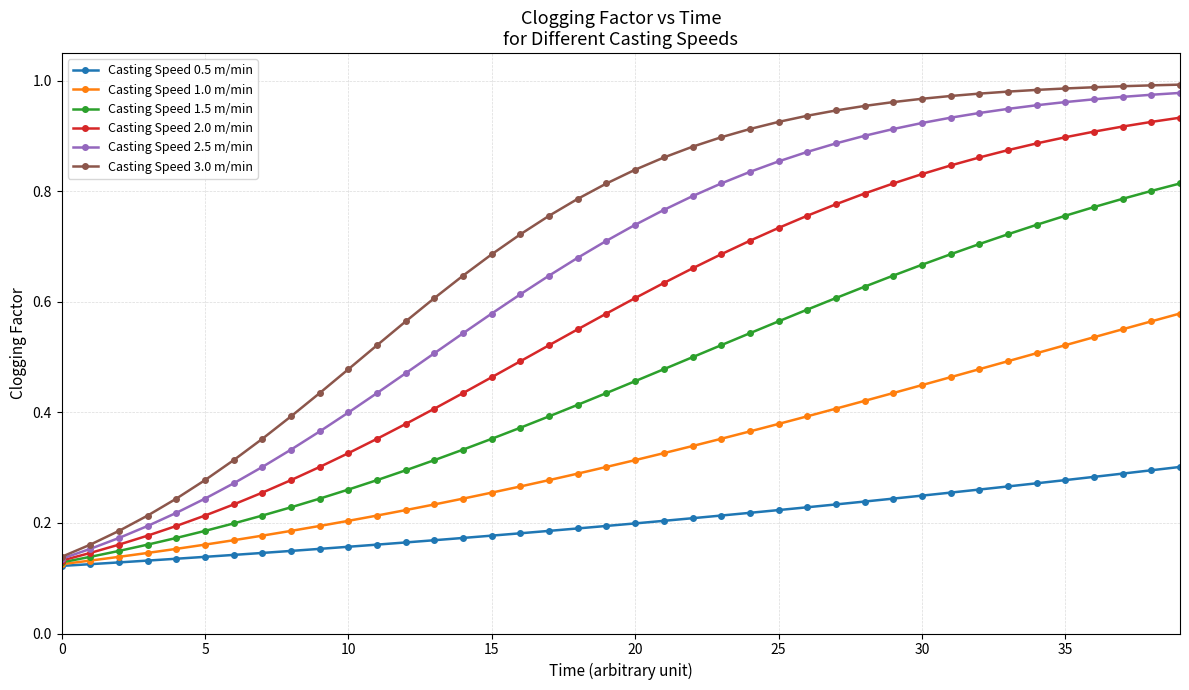

Which series has the widest spread of values?

Casting Speed 3.0 m/min